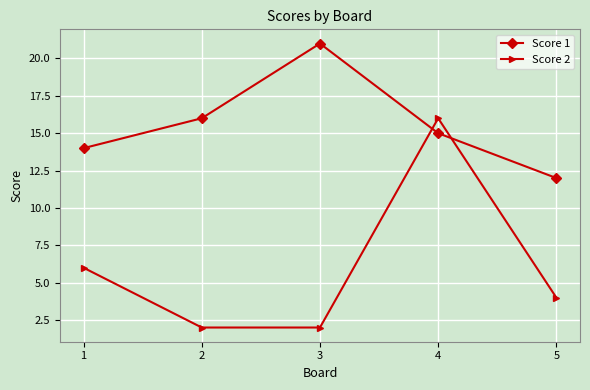

What is the minimum value shown in the chart?

2